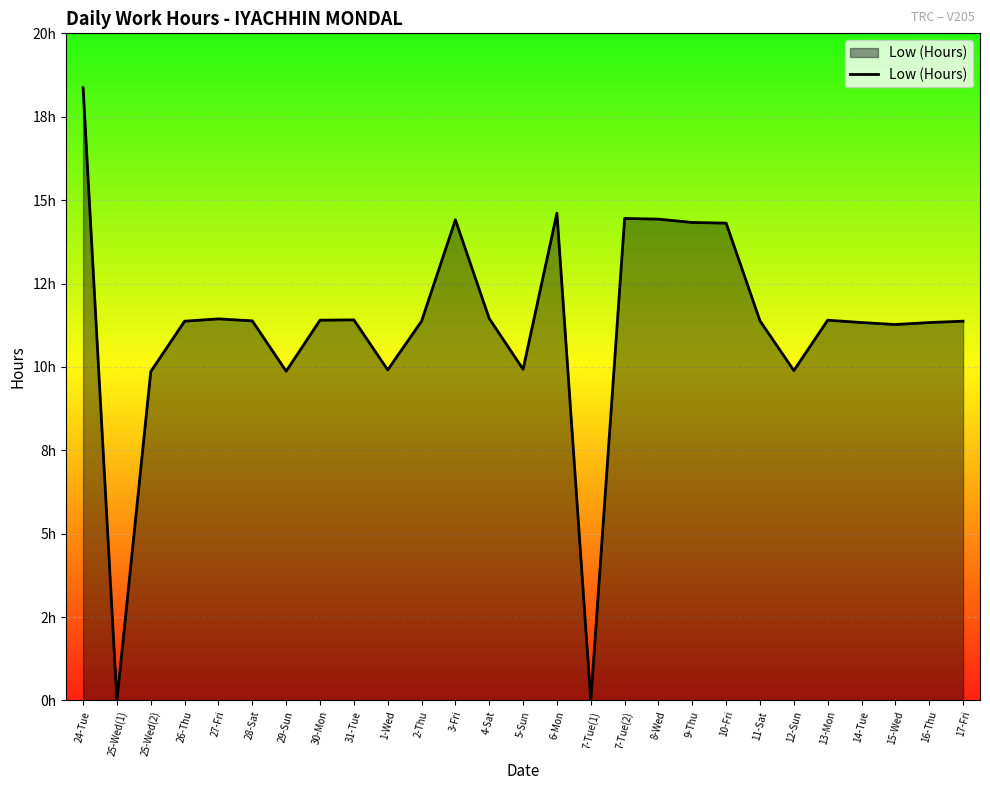

Where is the first local minimum?

25-Wed(1)